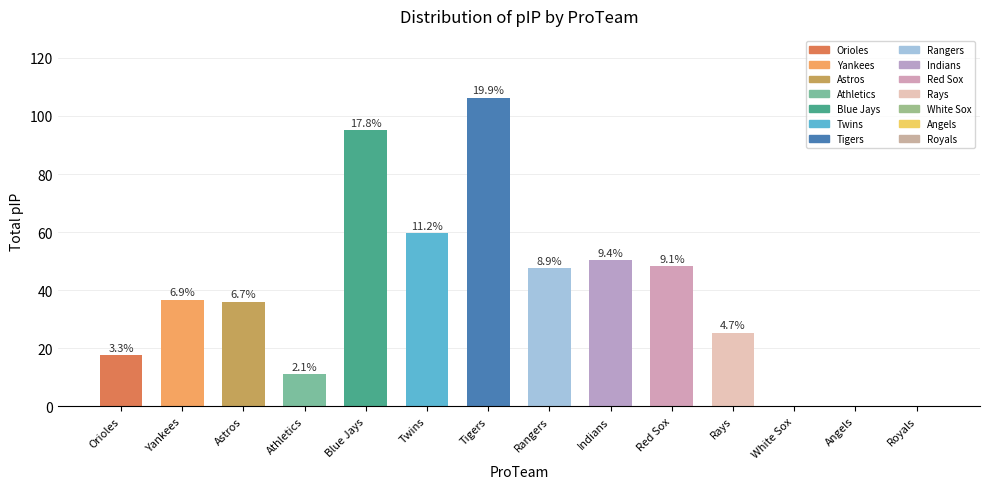

What is the change in value from Rangers to White Sox?

-47.7